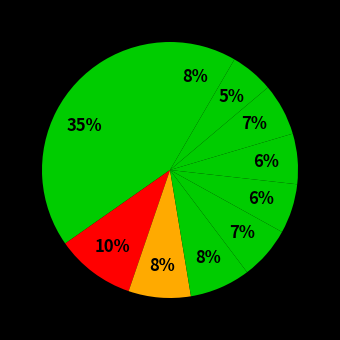

Count the number of slices in the pie.

10